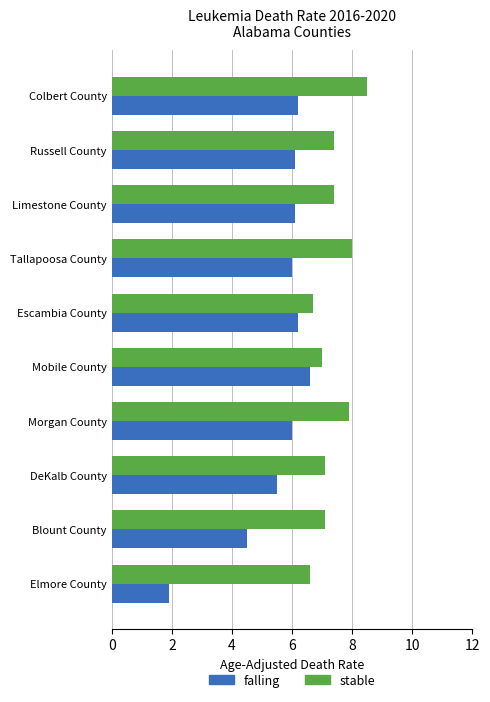

What is the difference between the maximum and minimum values in the stable series?

1.9